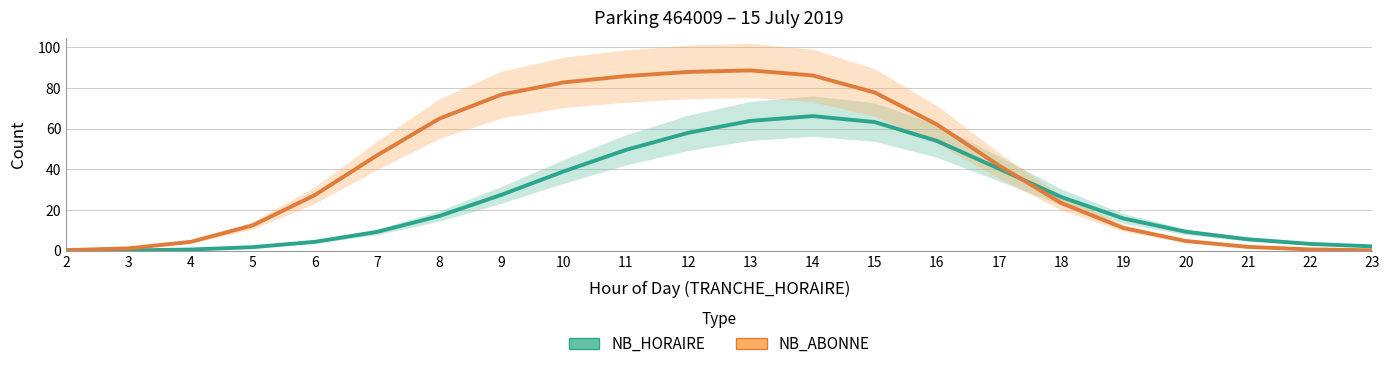

Between which two adjacent categories do NB_ABONNE (subscribers) and NB_HORAIRE (hourly visitors) first intersect?

17 and 18